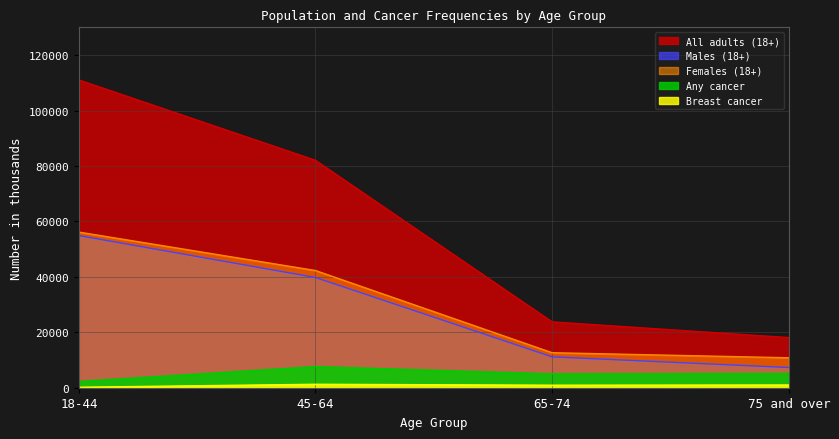

What is the difference between the maximum and minimum values in the Females (18+) series?

45338